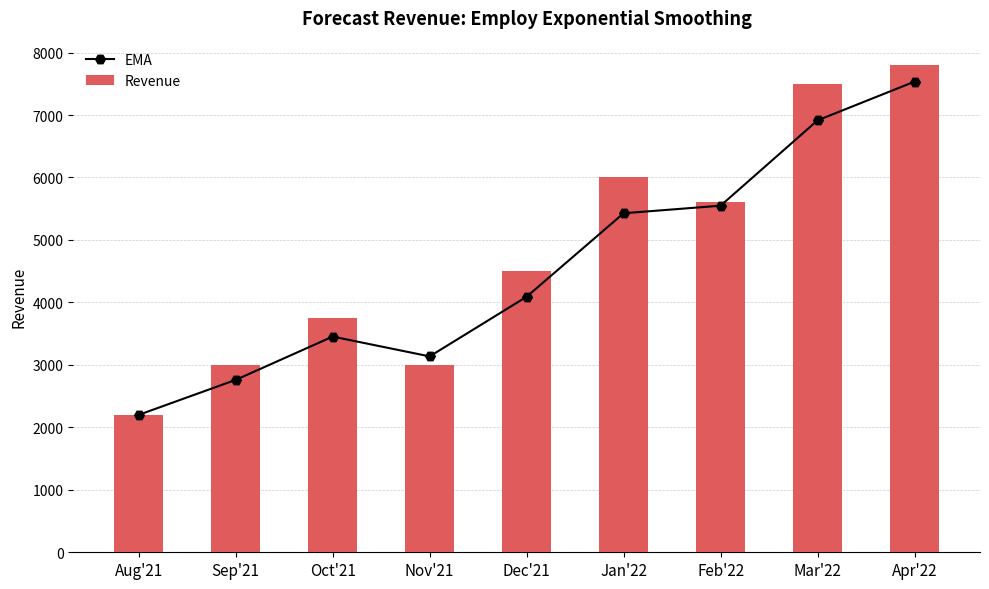

Which category has the lowest value across all series?

Aug'21